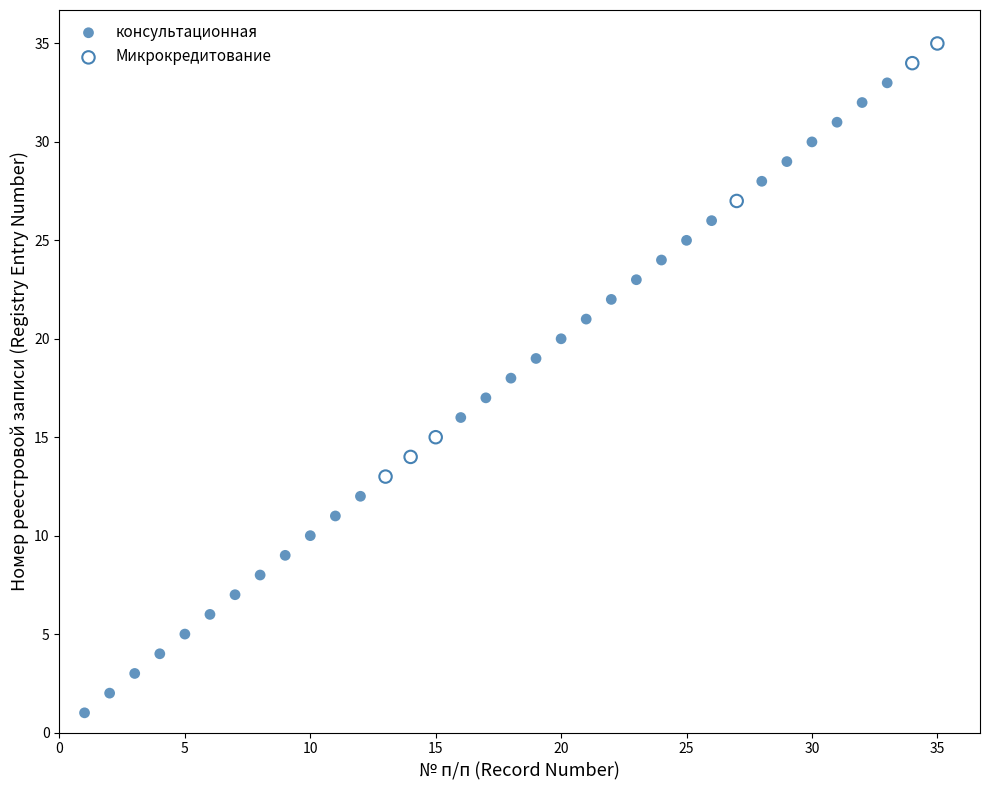

Which series contains the lowest Y value?

консультационная